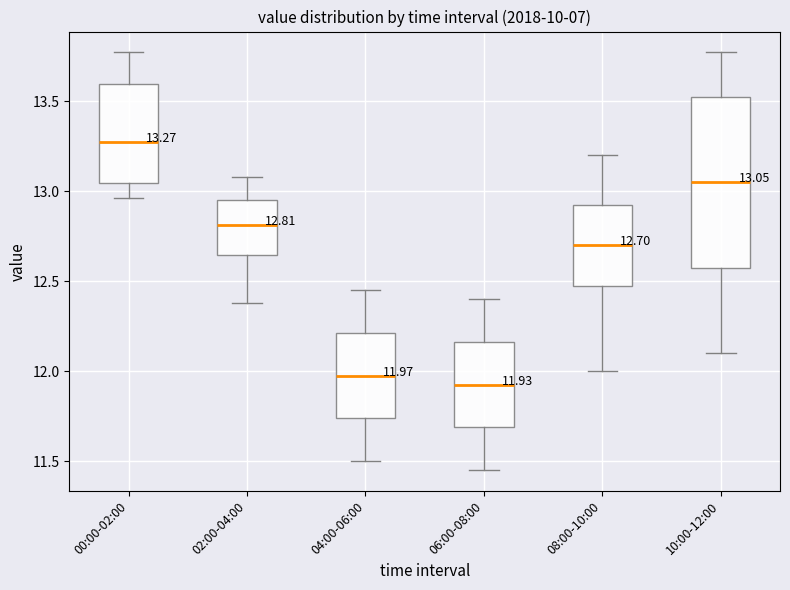

Which box is the tallest, from its lower edge to its upper edge?

10:00-12:00